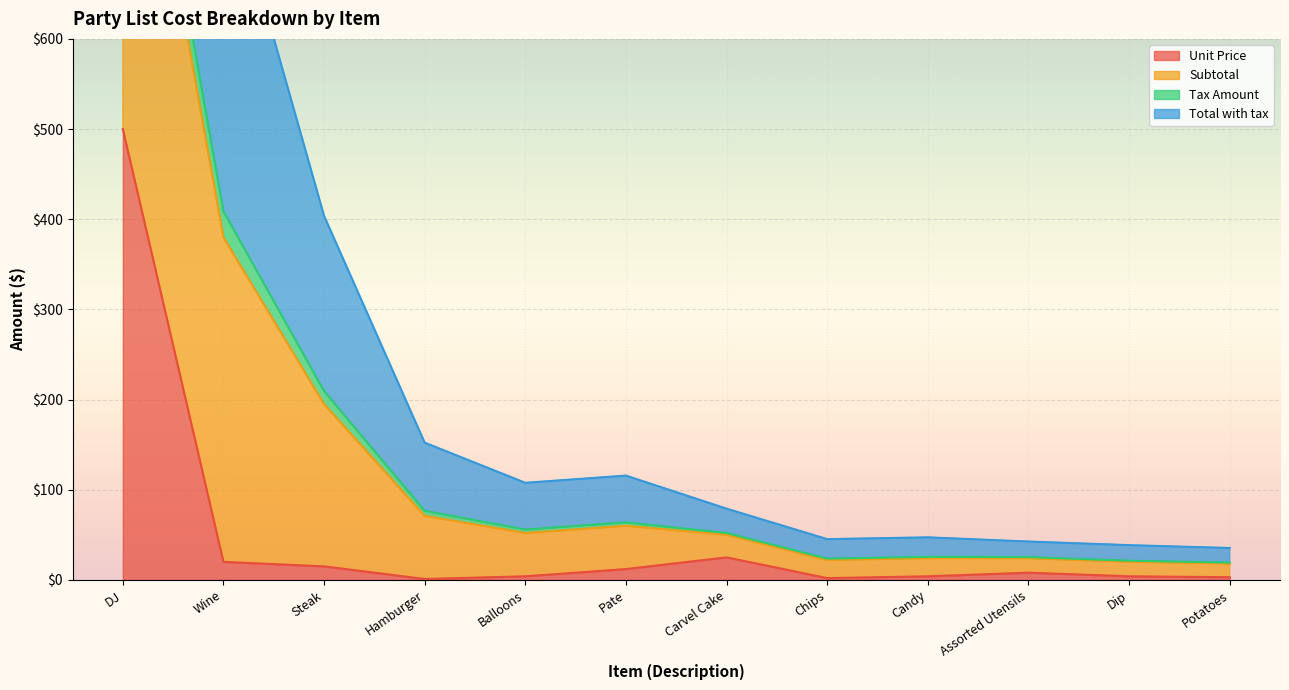

At which label does Unit Price reach its peak?

DJ